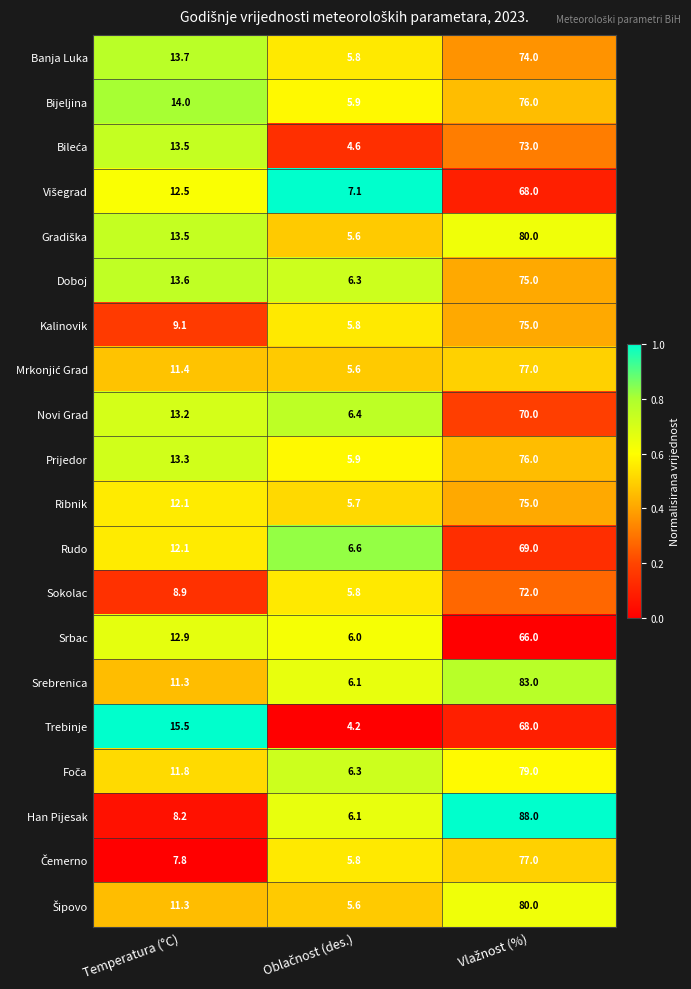

How many Srbac values are between 6 and 66?

3